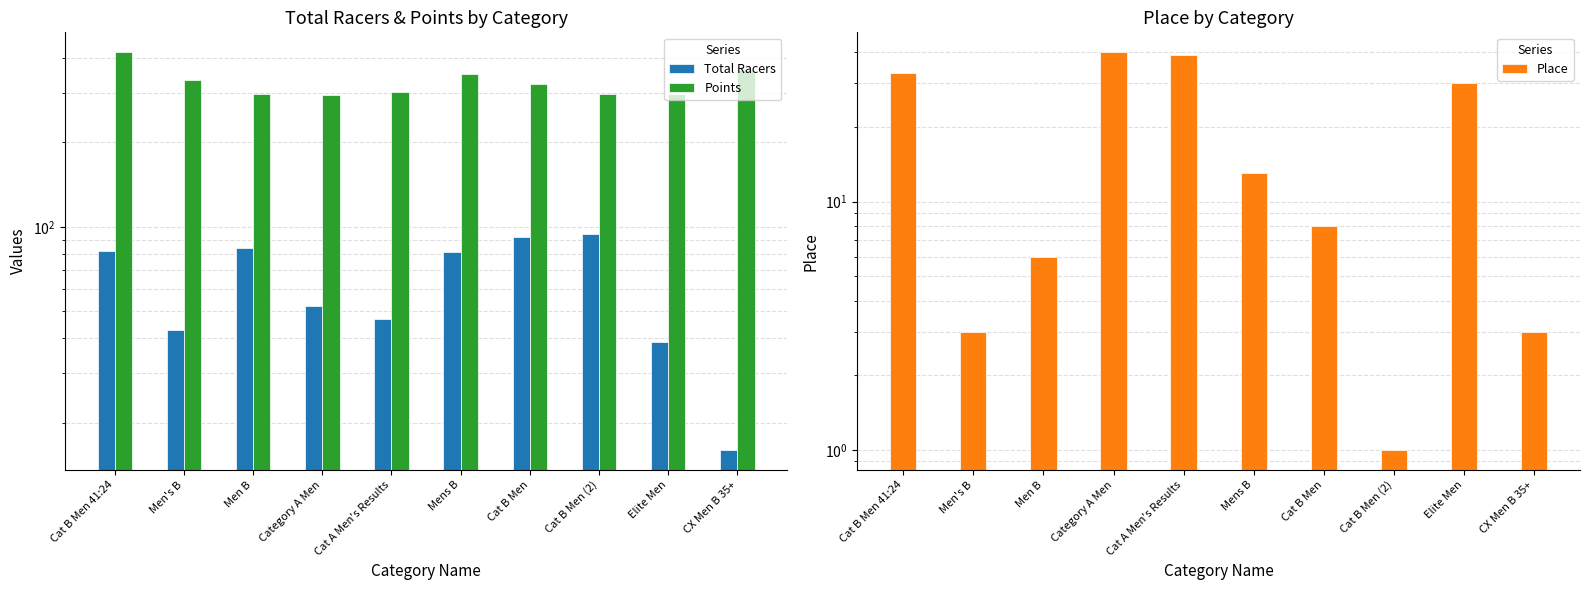

Read the Points value at Men's B.

332.9